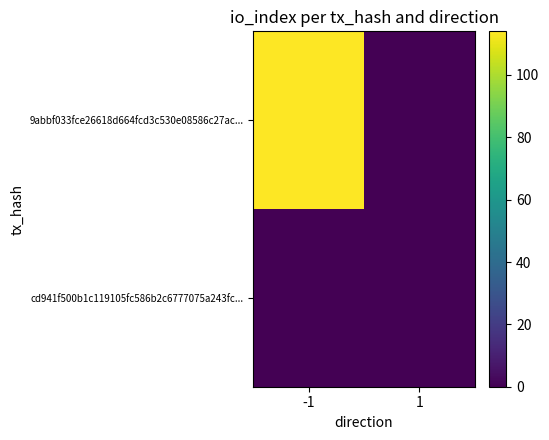

How many series are shown in this chart?

2